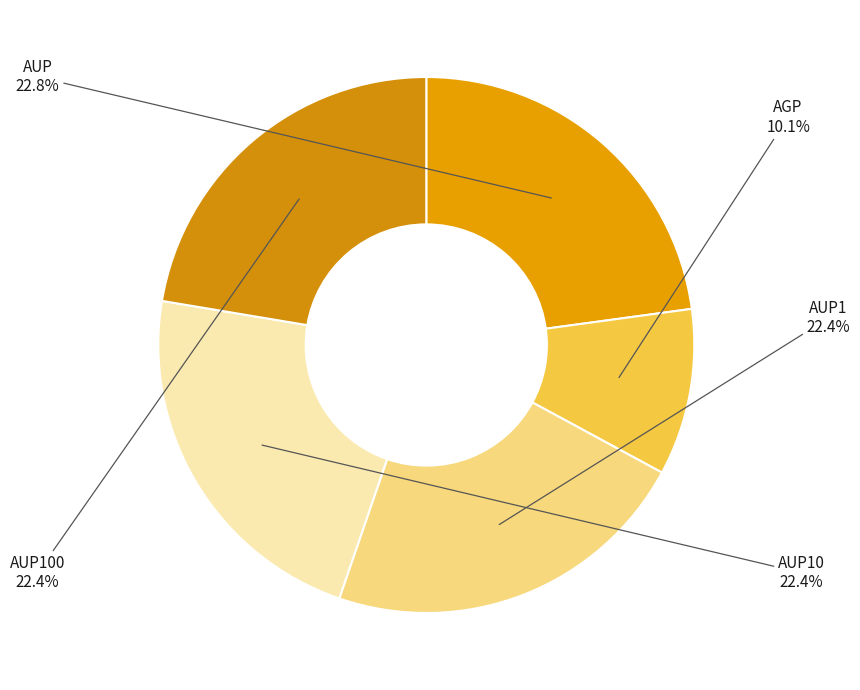

To the nearest percent, what is the difference between the largest and smallest slice percentages?

13%